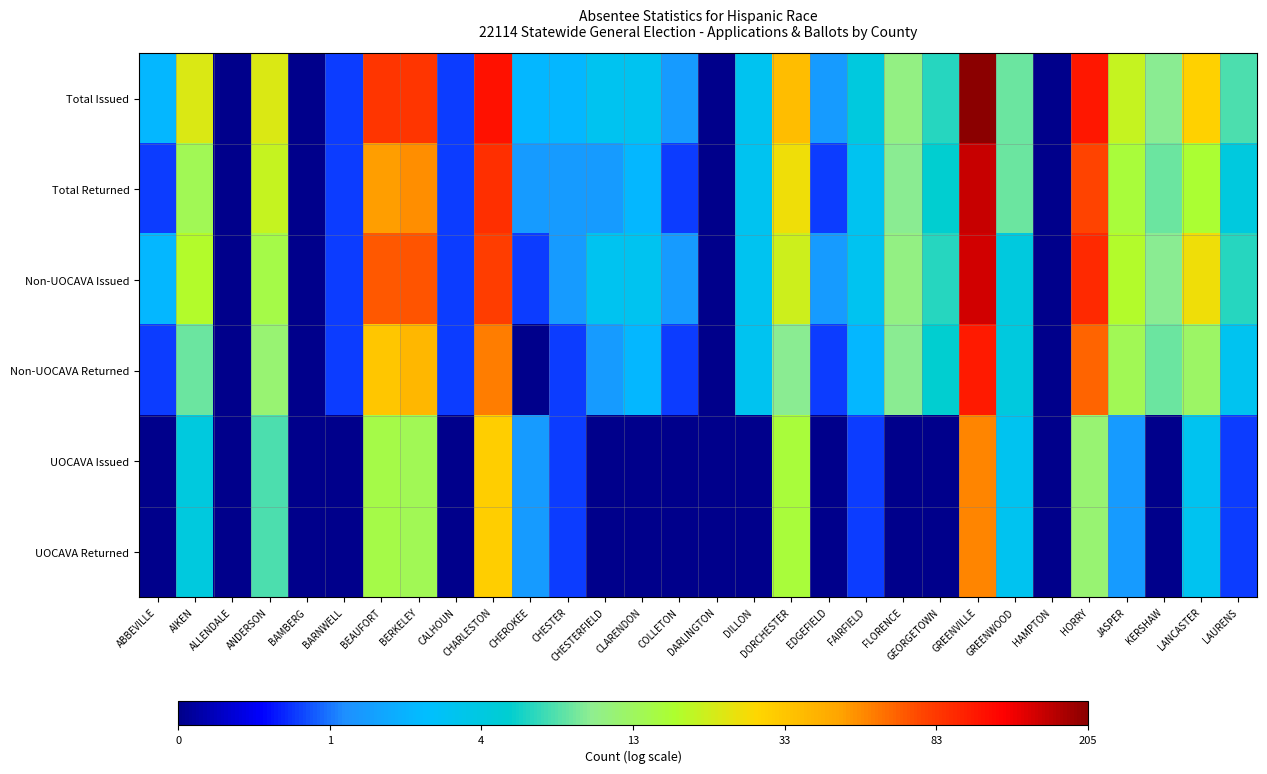

Between DILLON and JASPER, which is larger?

JASPER